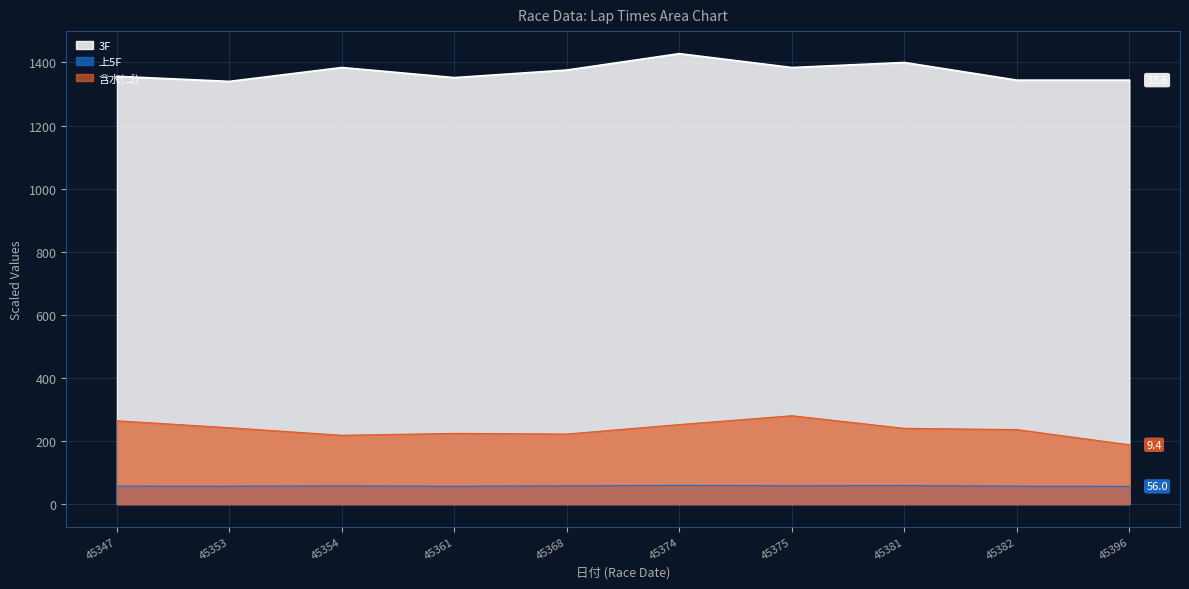

What is the difference between the highest and lowest values at 45396?

1288.0